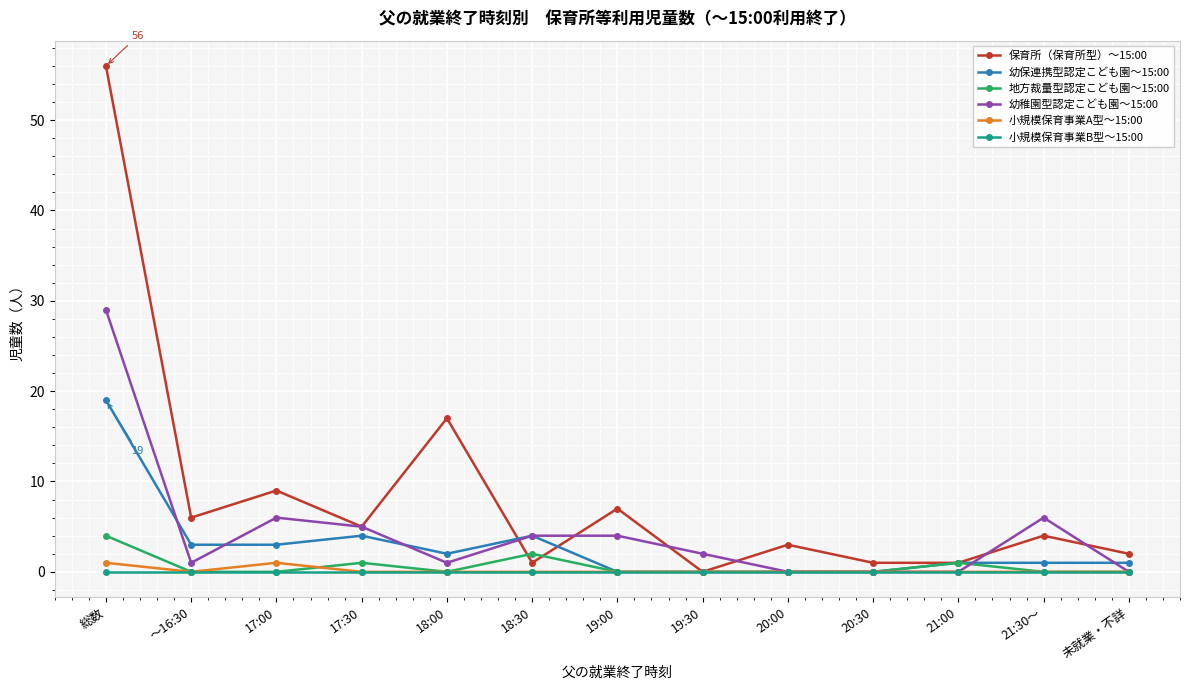

The 地方裁量型認定こども園～15:00 series shows 0 at 19:00. True or false?

True